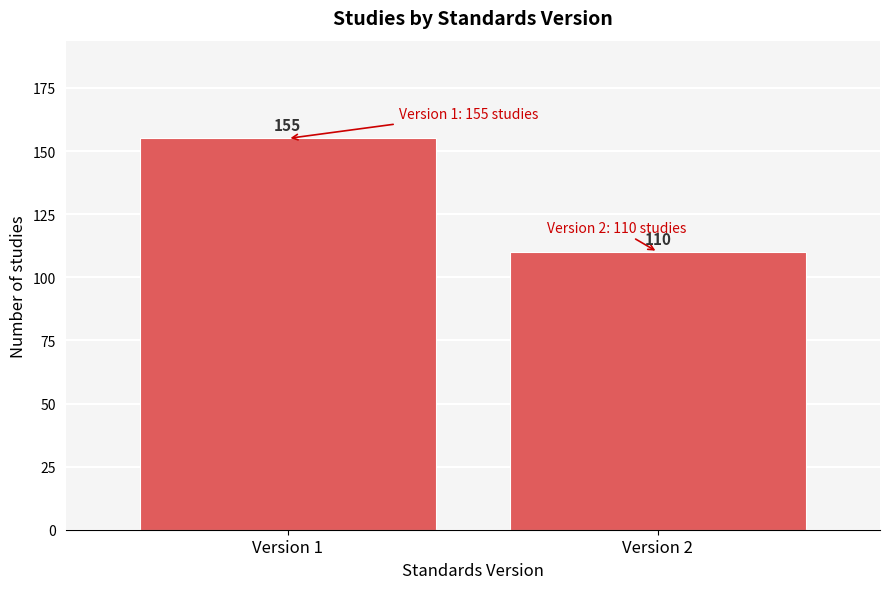

Reading left to right, list all the values displayed in this chart.

155	110